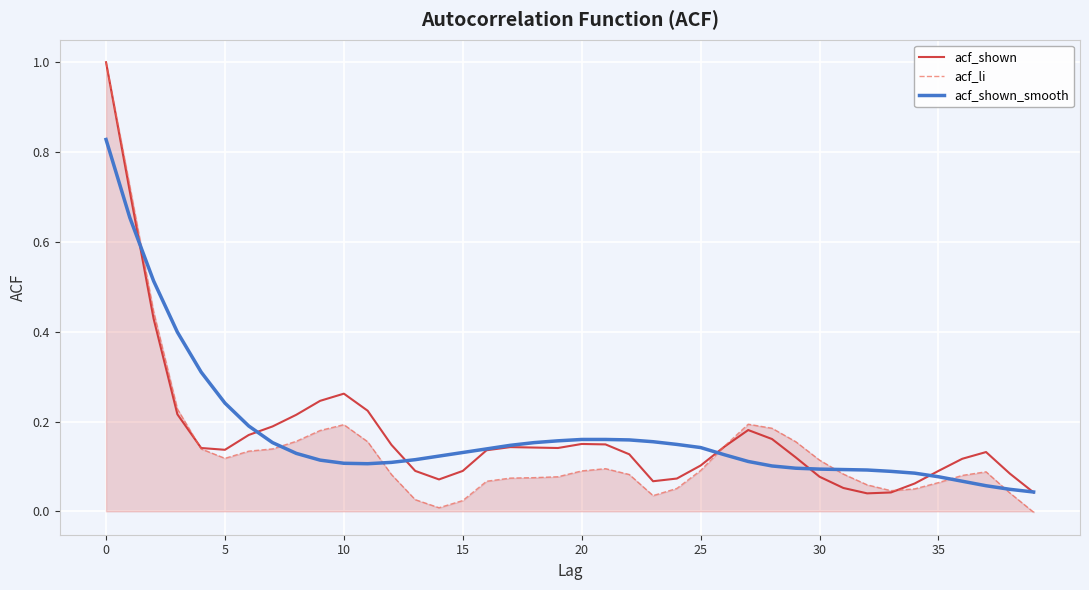

Does the chart have visible grid lines?

Yes